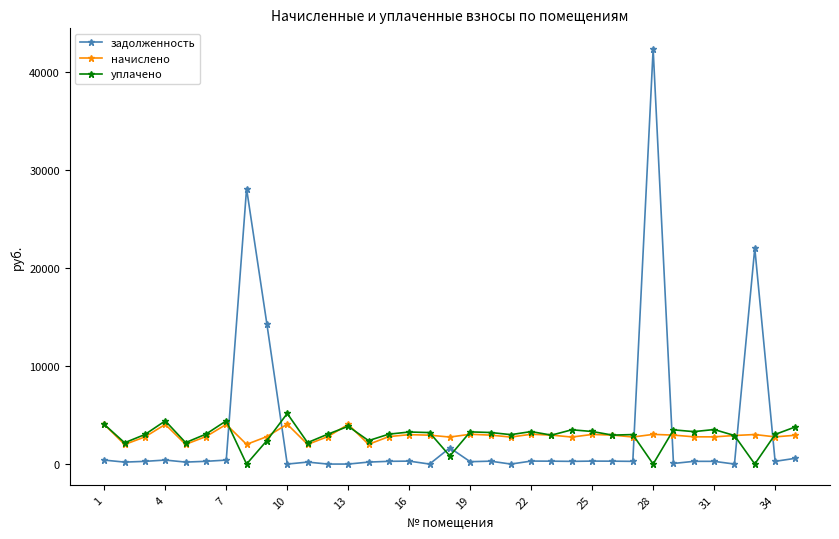

Which series has the widest spread of values?

задолженность